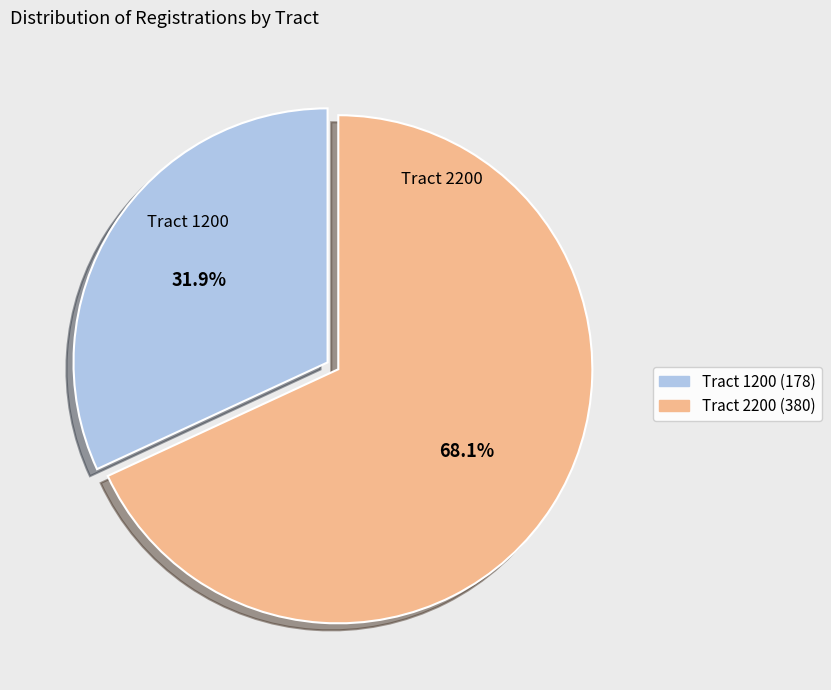

What percentage is NOT represented by Tract 1200?

68.1%